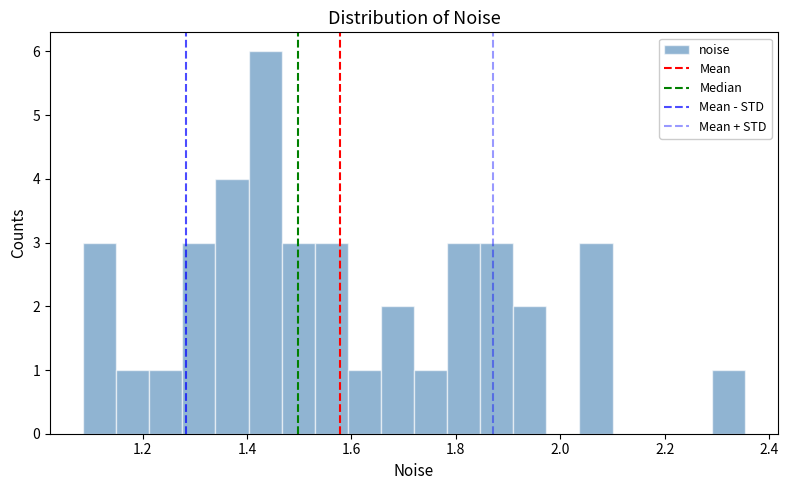

Read against the x-axis, roughly where is the centre of the tallest bar?

1.44